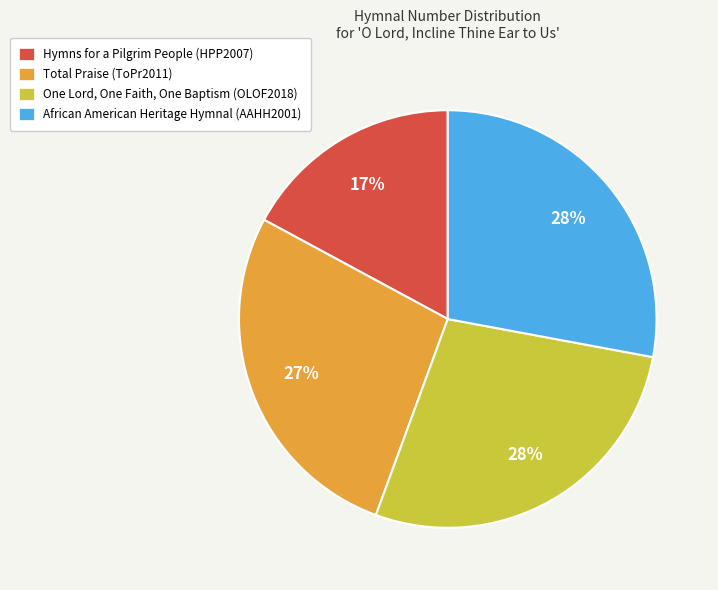

Is African American Heritage Hymnal (AAHH2001) the majority of the pie?

No